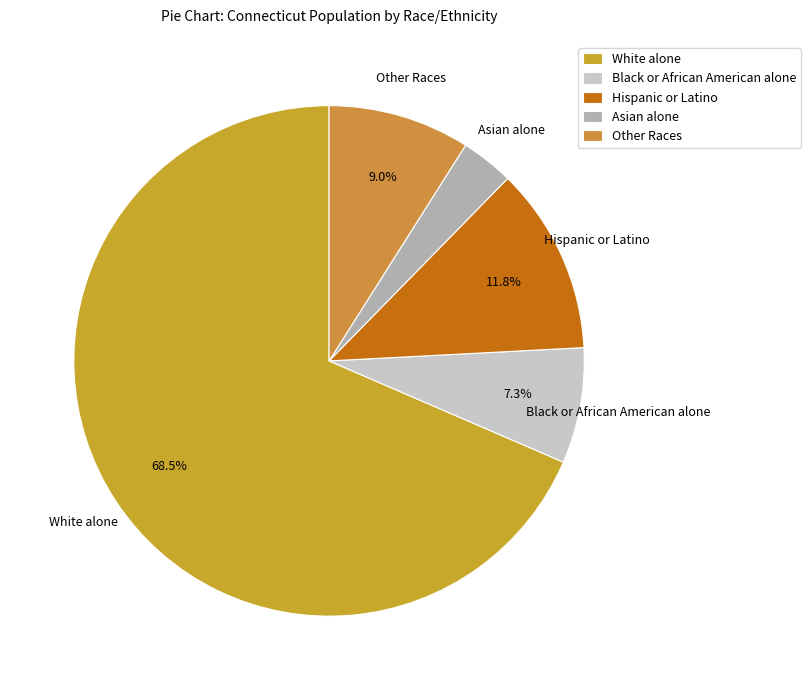

Combined, do Hispanic or Latino and Black or African American alone account for over 50%?

No